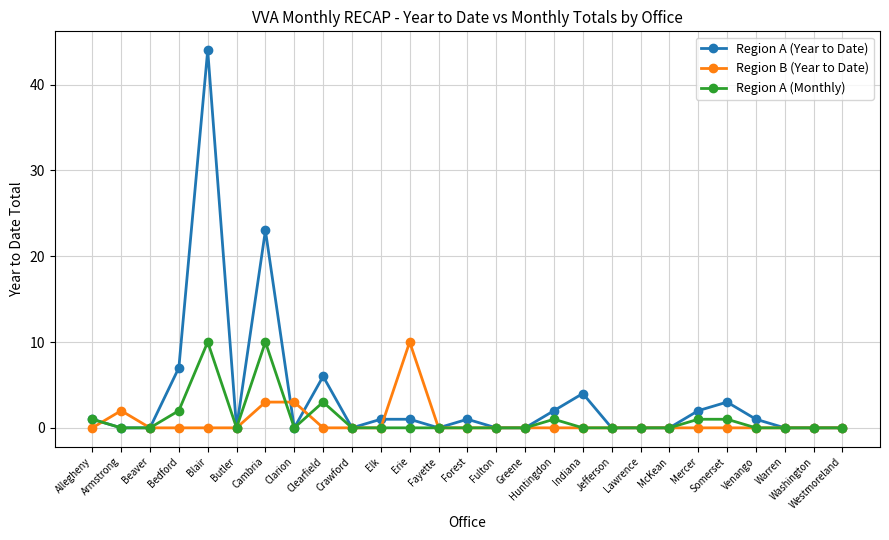

What is the label of the 12th point from the left?

Erie